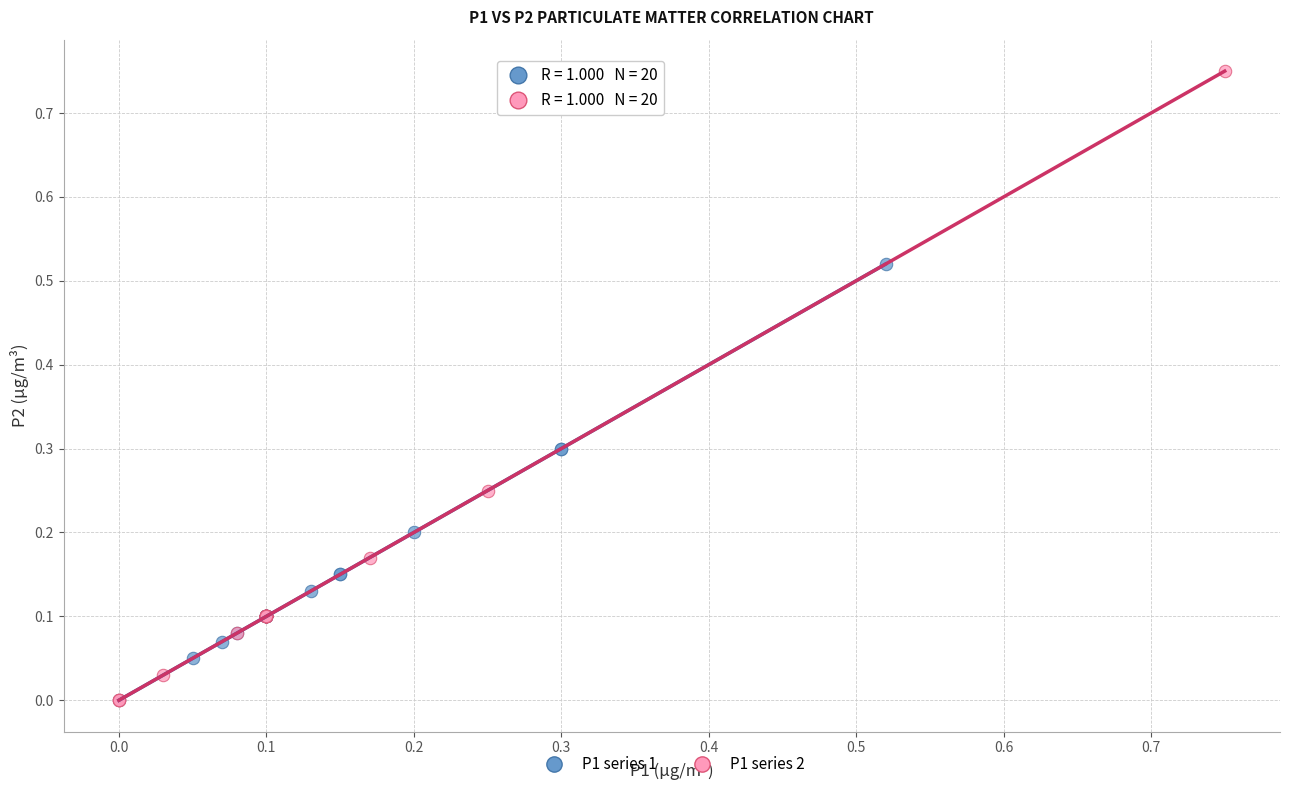

Which series has the widest spread of Y values?

P1 series 2